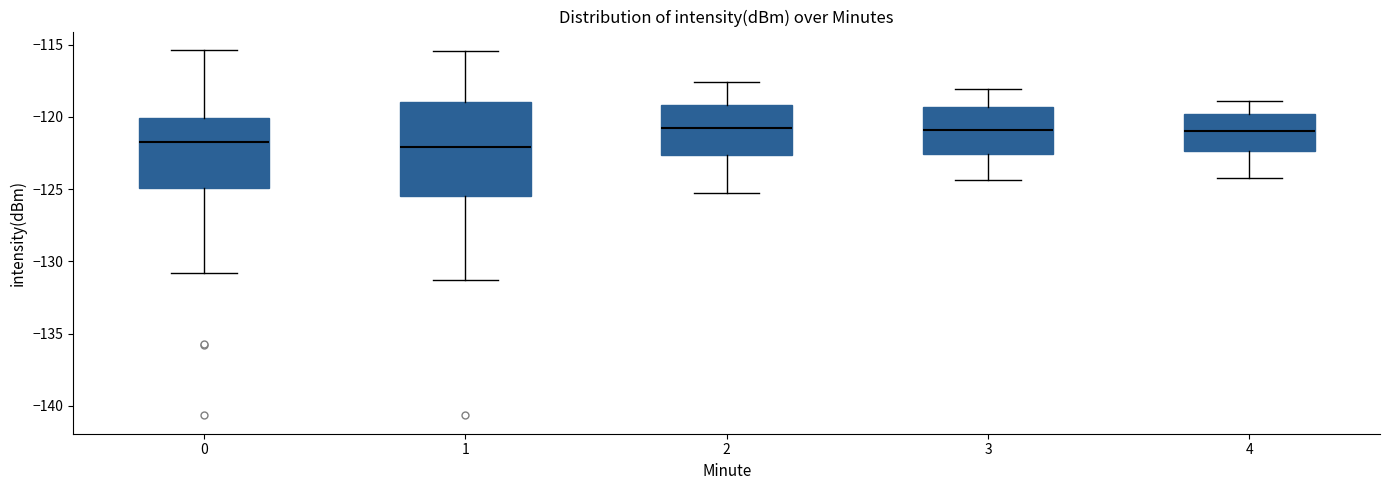

Reading left to right, read every box against the y-axis: the position of its median line, the range the box covers, and the ends of its whiskers. The values are not printed on the chart, so give them approximately, as read against the axis.

0: median -121.5, box -125.0 to -120.0, whiskers -131.0 to -115.5
1: median -122.0, box -125.5 to -119.0, whiskers -131.5 to -115.5
2: median -120.5, box -122.5 to -119.0, whiskers -125.5 to -117.5
3: median -121.0, box -122.5 to -119.5, whiskers -124.5 to -118.0
4: median -121.0, box -122.5 to -120.0, whiskers -124.0 to -119.0